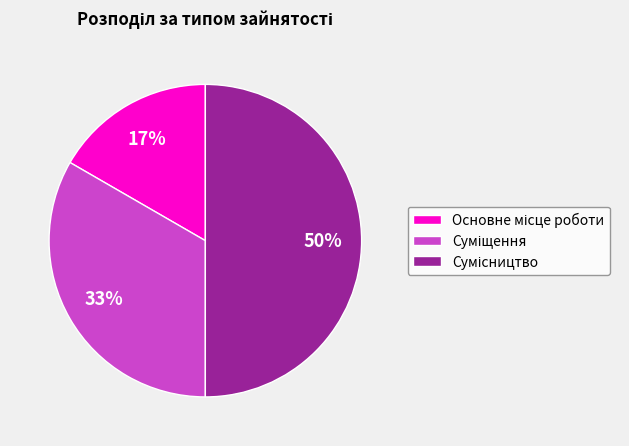

To the nearest percent, what is the average slice percentage?

33%